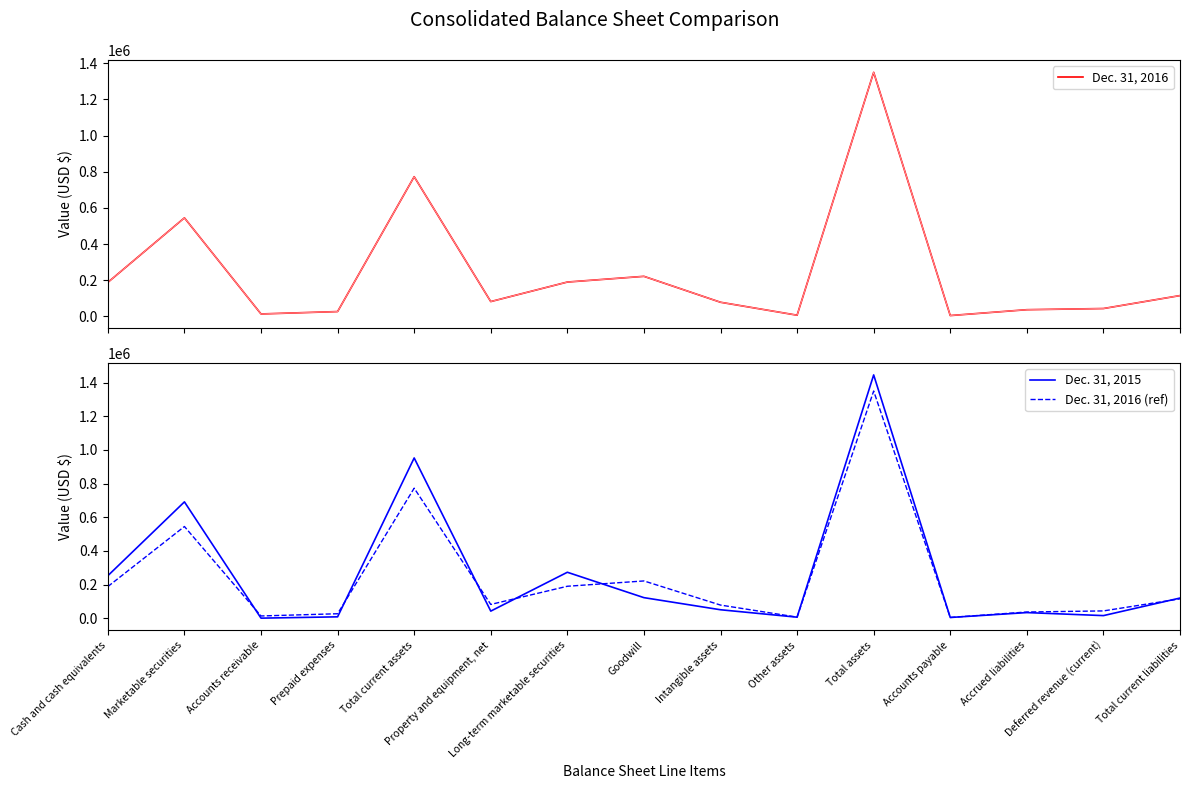

How many data points in Dec. 31, 2016 (ref) are above 81734?

7